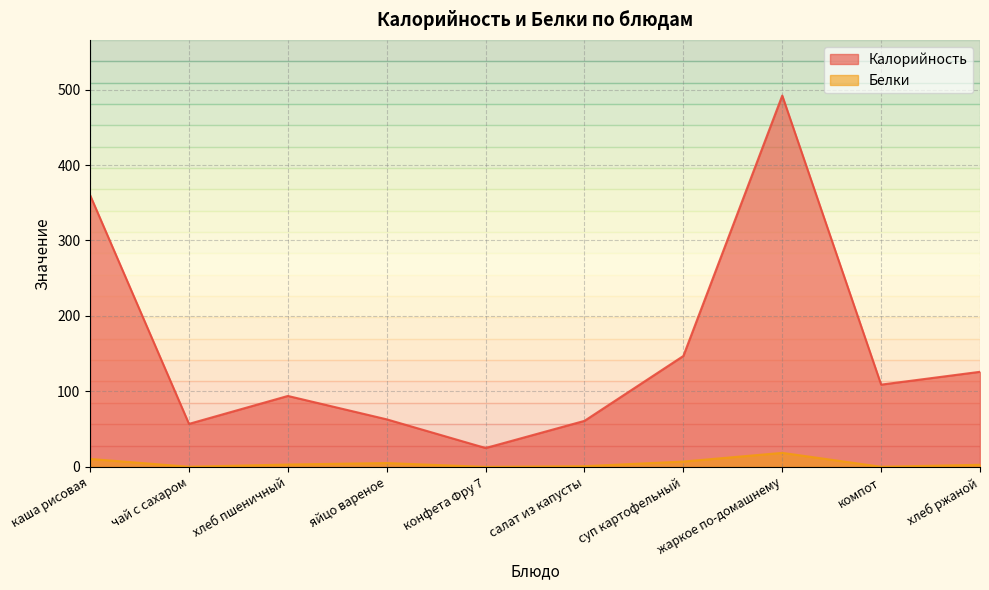

Between яйцо вареное and суп картофельный, which is larger?

суп картофельный